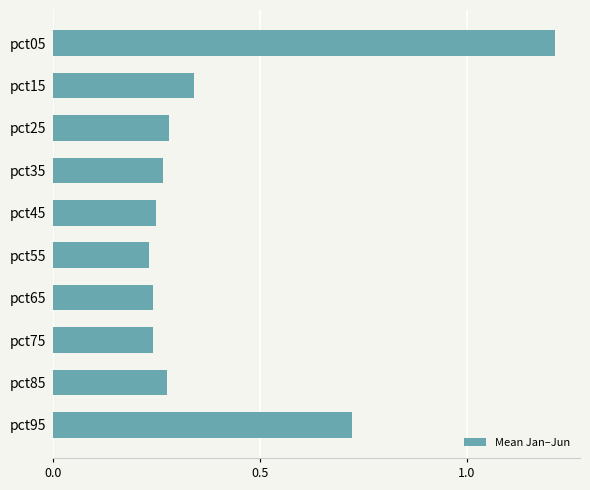

Which category has the highest value across all series?

pct05